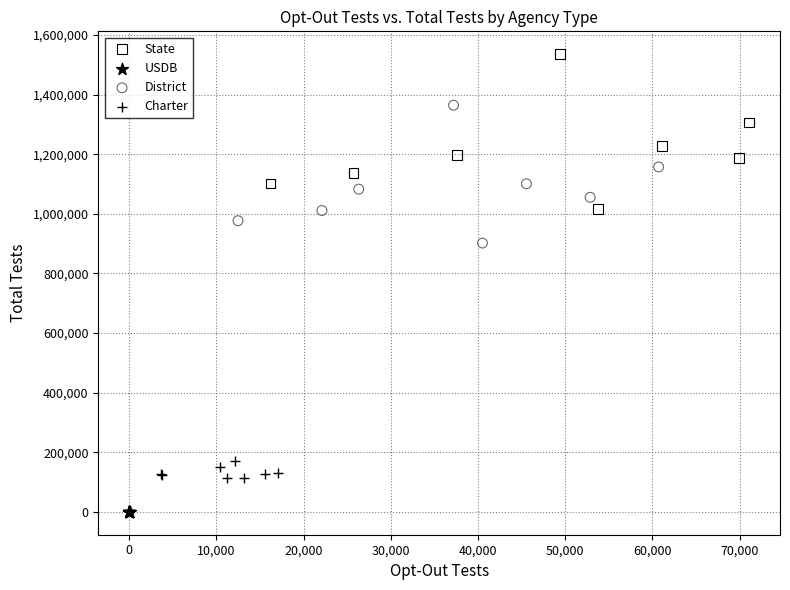

Which series contains the lowest Y value?

USDB